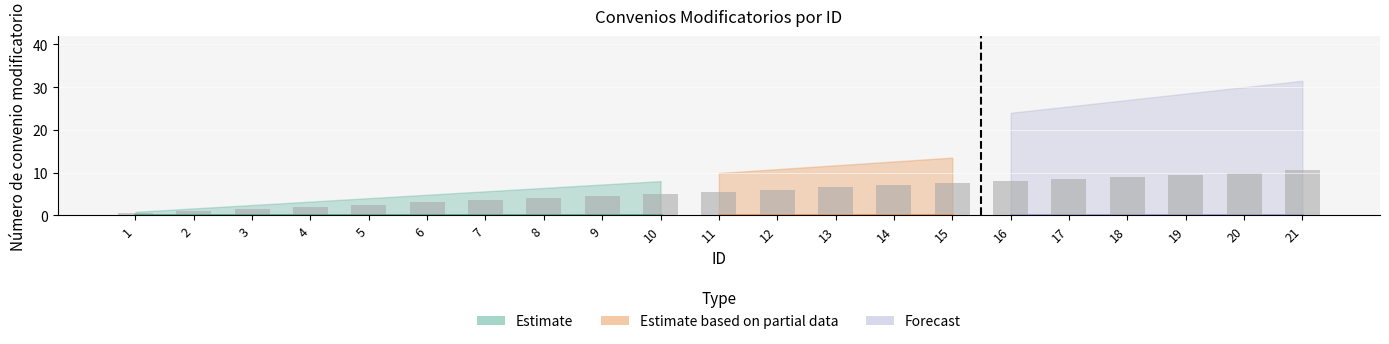

How many series are shown in this chart?

1